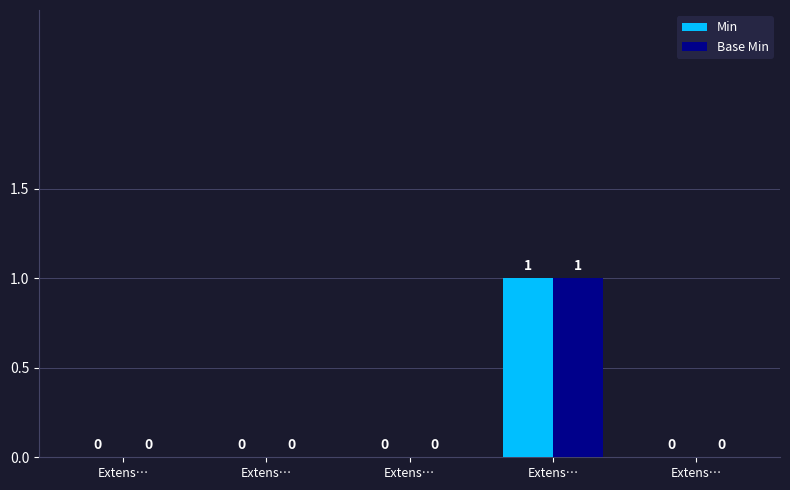

Does the chart contain stacked bars?

No